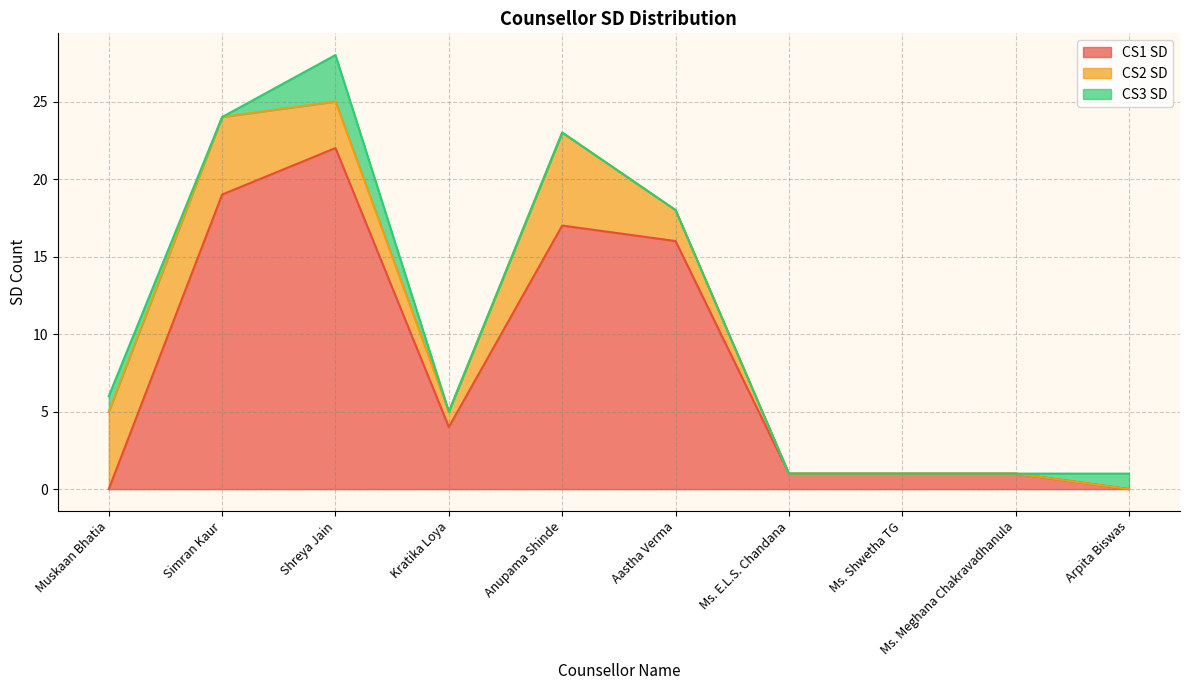

What is the label of the 8th point from the right?

Shreya Jain